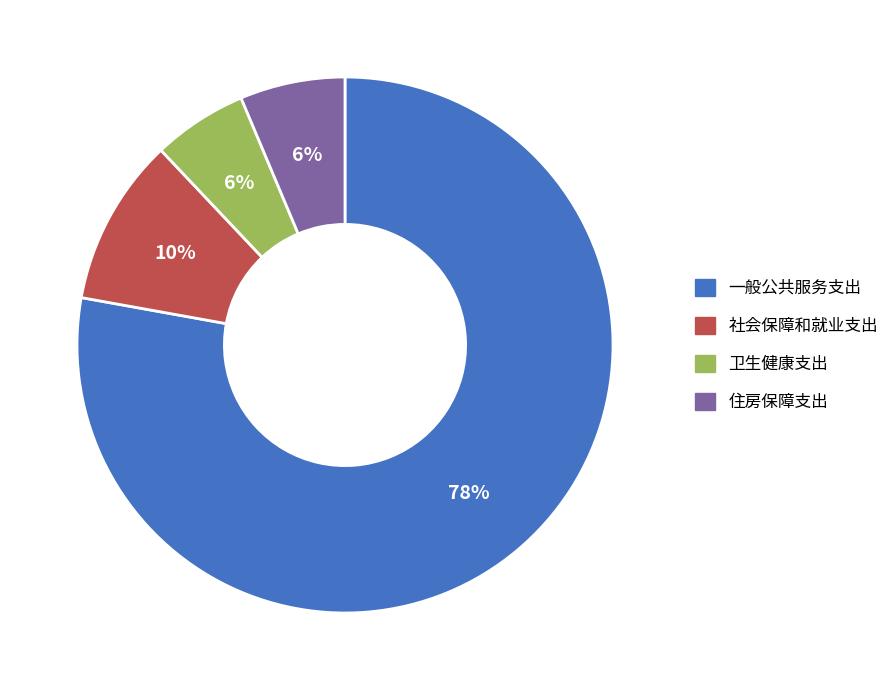

Between 住房保障支出 and 一般公共服务支出, which is larger?

一般公共服务支出